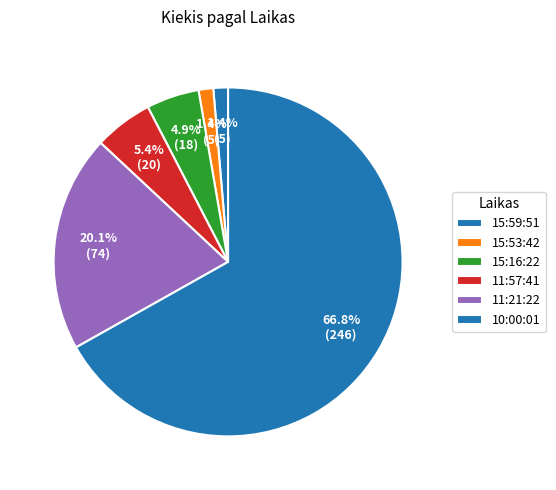

How much of the chart is everything except 11:21:22?

79.9%